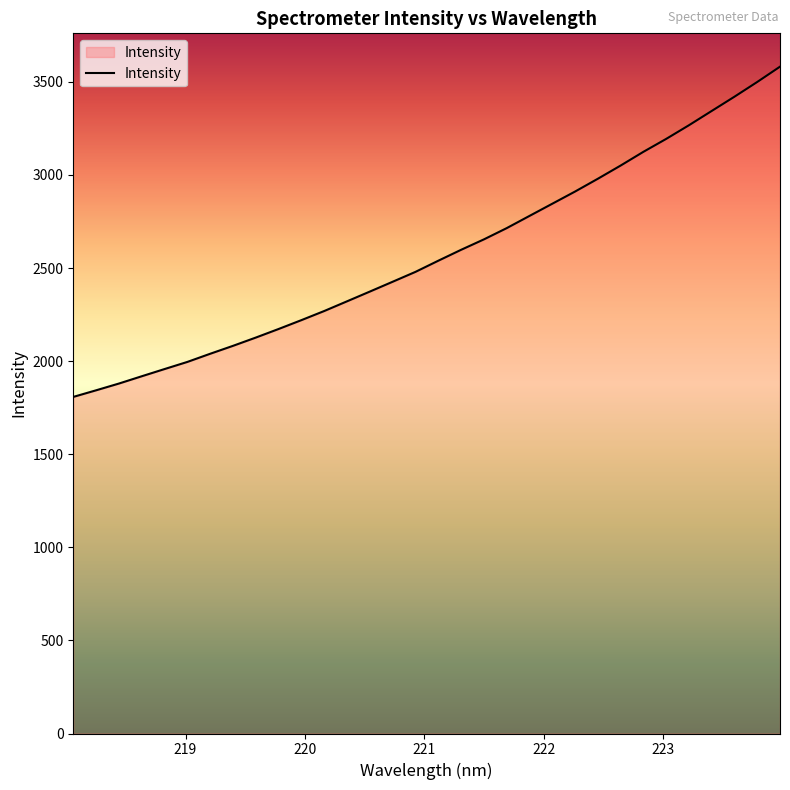

What is the minimum value shown in the chart?

1807.8